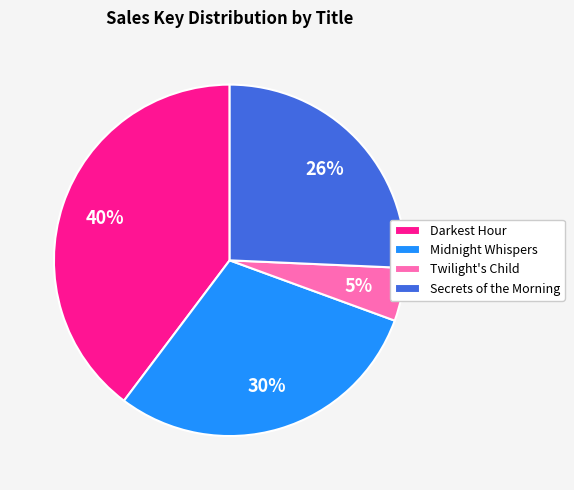

How many slices are in this pie chart?

4